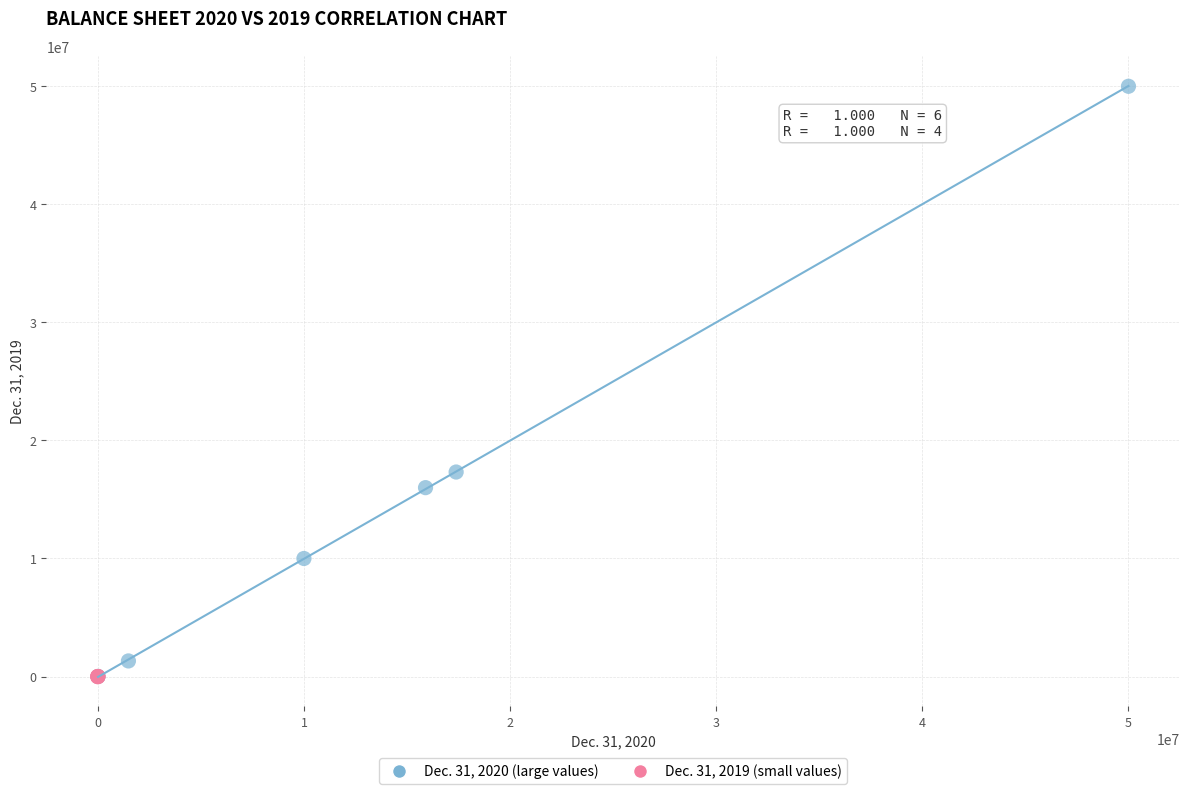

Which series has the widest spread of Y values?

Dec. 31, 2020 (large values)